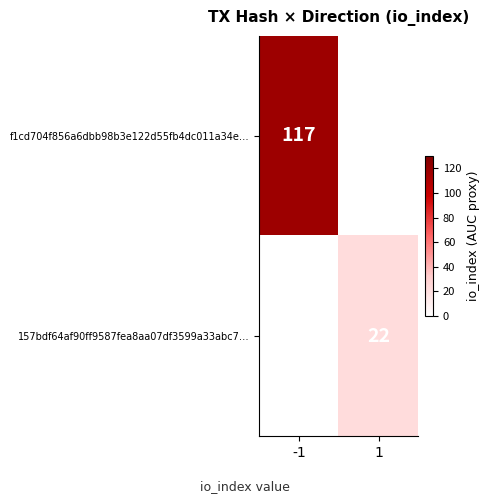

Is it true that f1cd704f856a6dbb98b3e122d55fb4dc011a34e… equals 38 at -1?

False